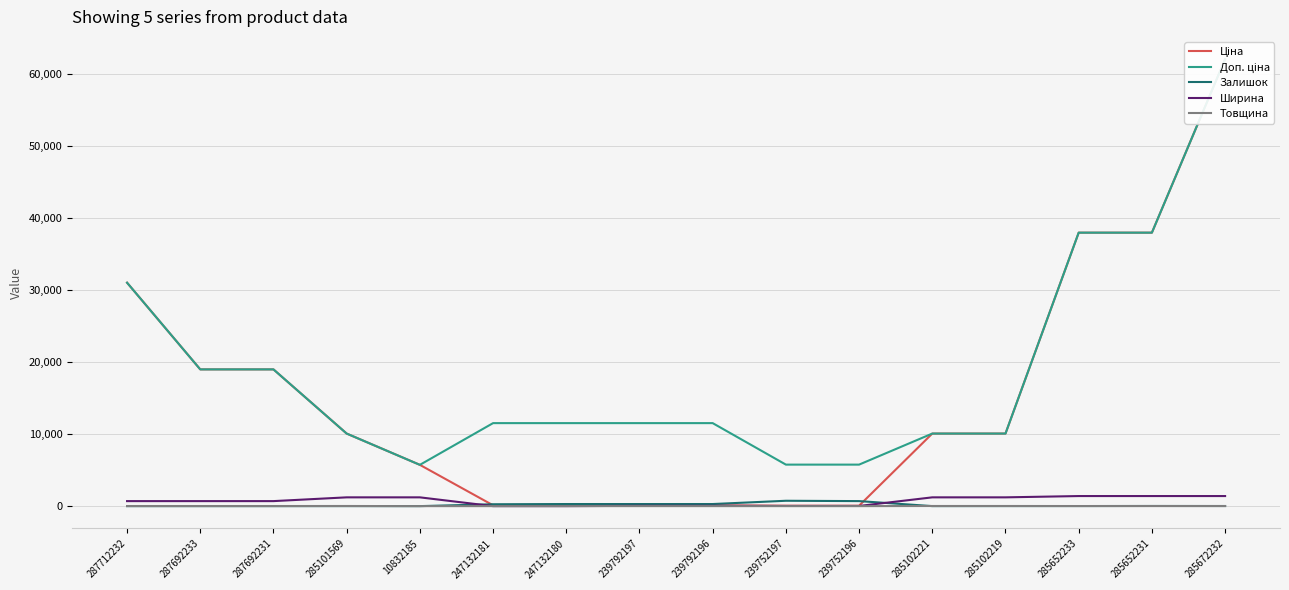

Which has a higher value, 287692233 or 247132180?

287692233